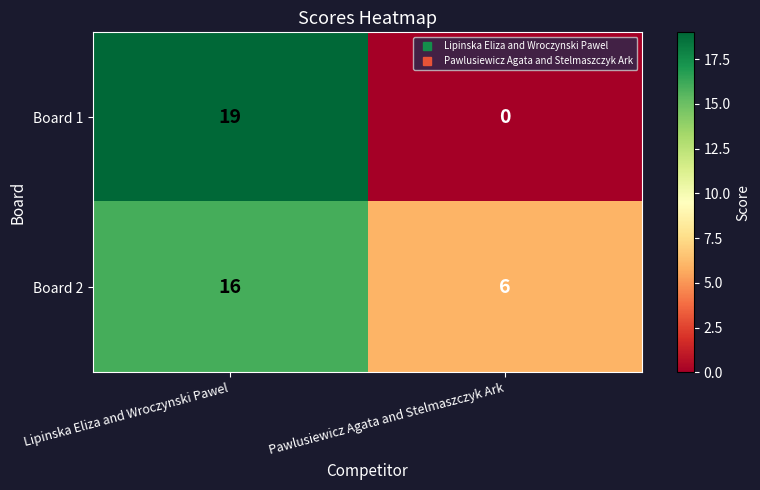

The Board 2 series shows 9 at Pawlusiewicz Agata and Stelmaszczyk Ark. True or false?

False